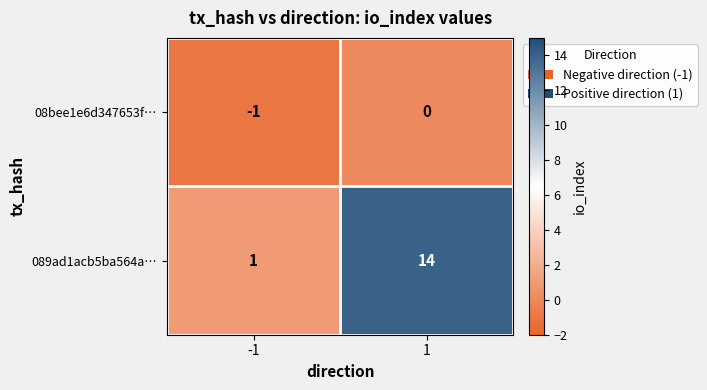

How many data points does each series have?

2